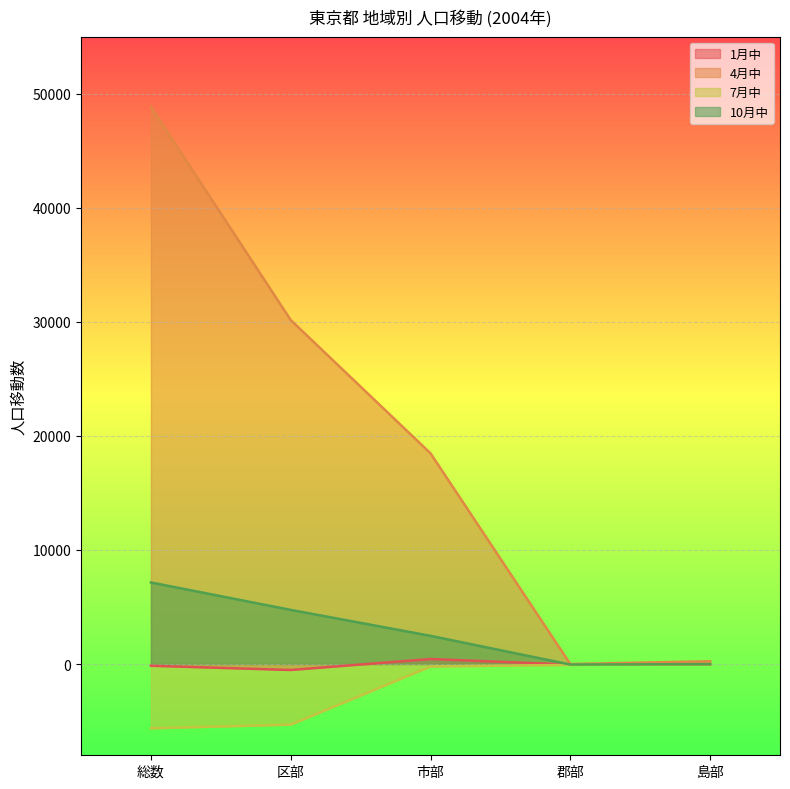

What is the average value of the 10月中 series?

2860